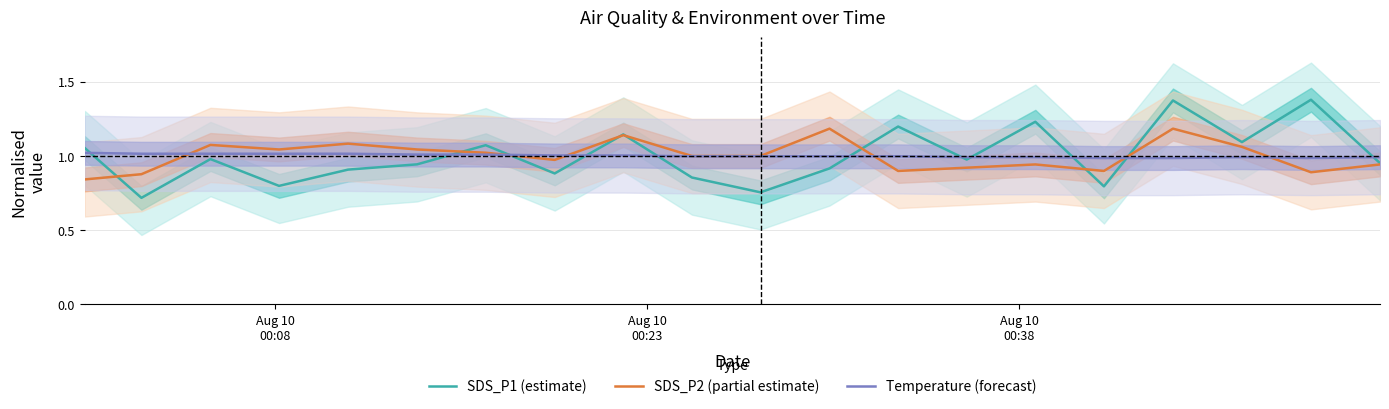

What is the sum of all SDS_P2 (partial estimate) values?

20.0